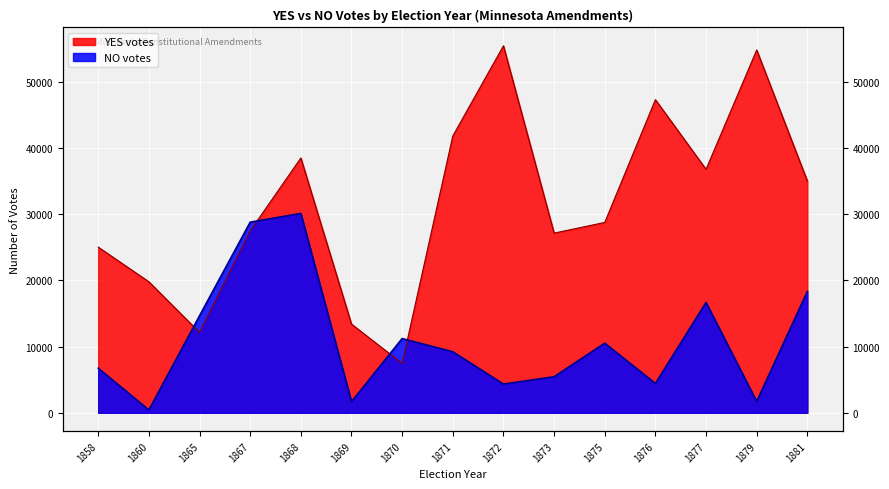

True or false: NO votes has a value of 14651 at 1865.

True